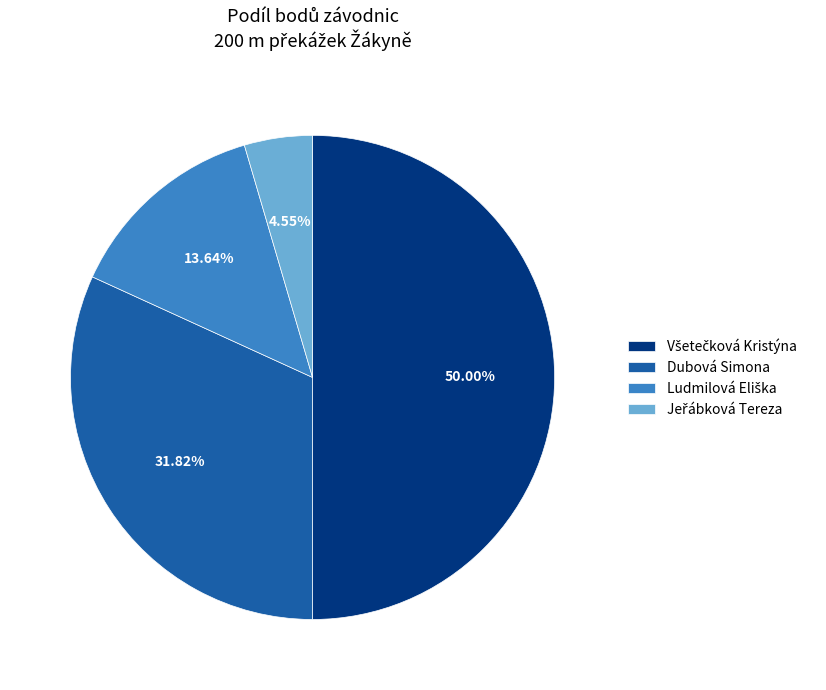

To the nearest percent, what is the difference between the Jeřábková Tereza and Všetečková Kristýna slice percentages?

45%